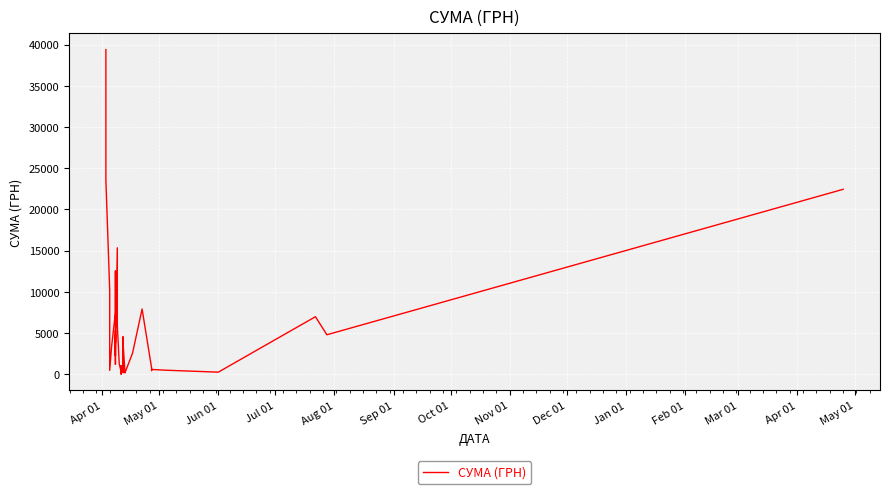

Is this an area chart (filled region under the line)?

No